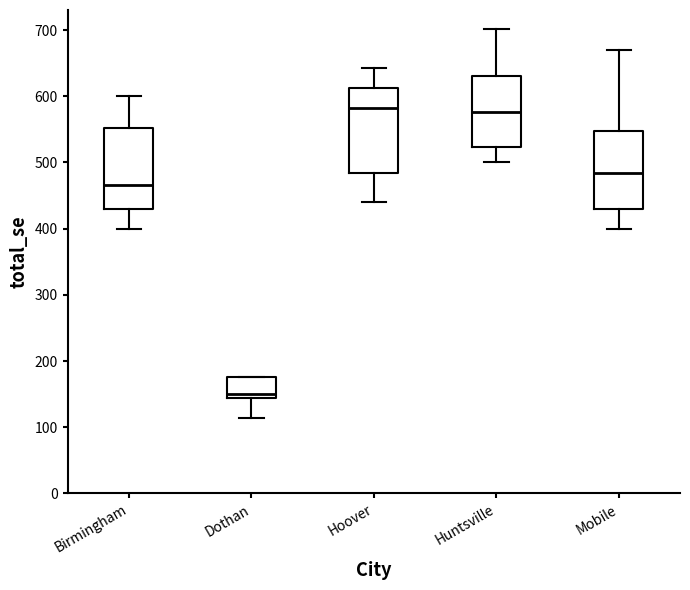

Which box's median line is the lowest?

Dothan